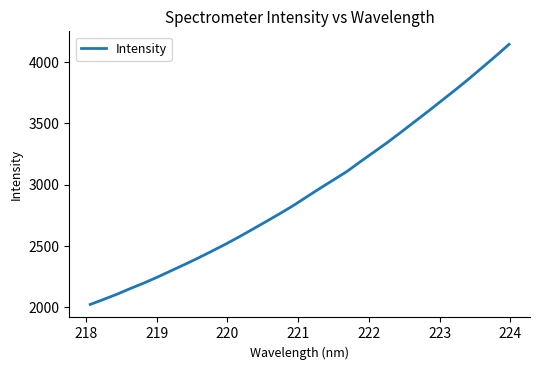

What is the difference between the maximum and minimum values?

2121.2